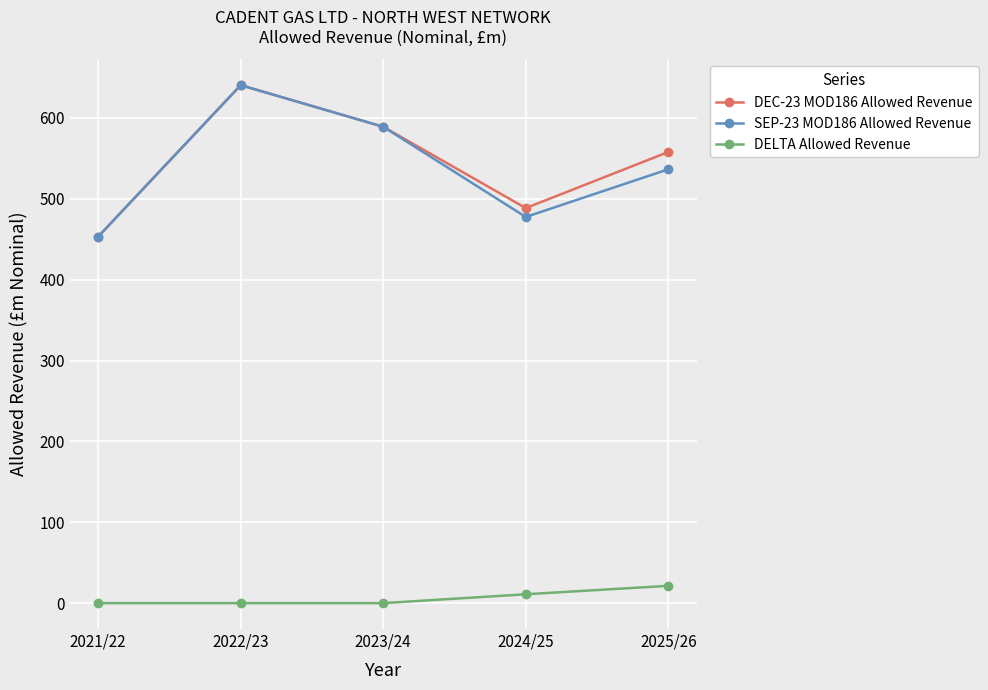

At which label is SEP-23 MOD186 Allowed Revenue closest to 546?

2025/26